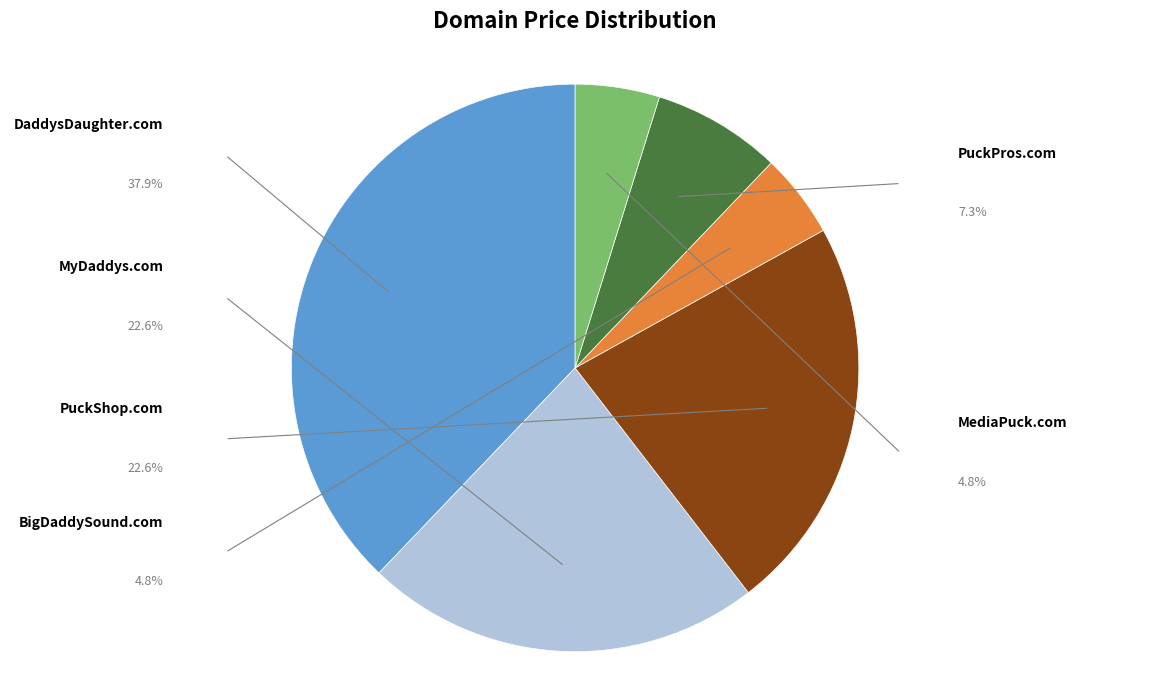

What is the change in value from DaddysDaughter.com to PuckPros.com?

-12000